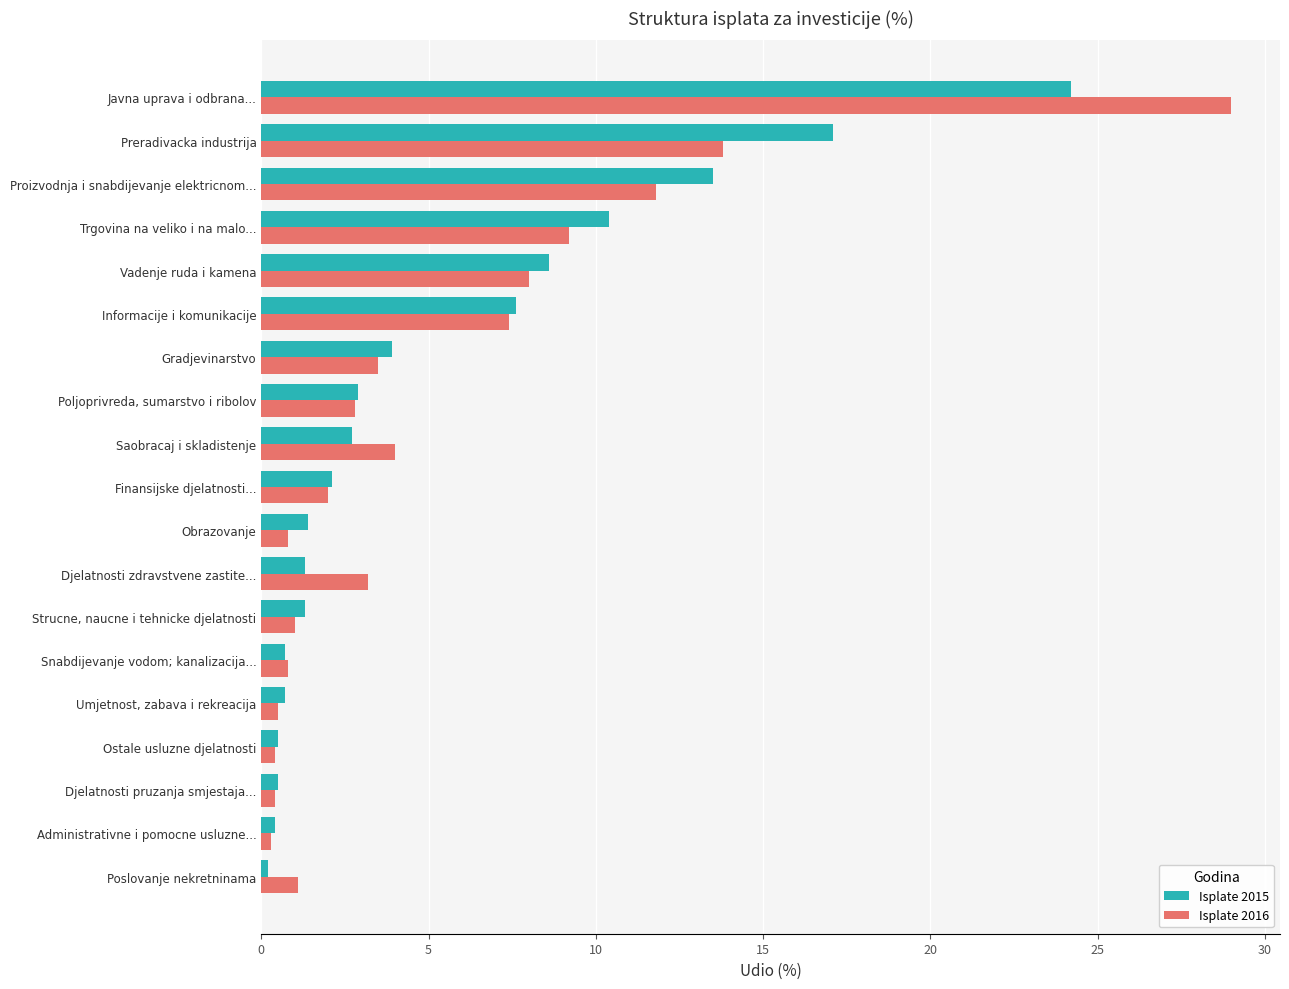

What is the sum of the Isplate 2016 values at Snabdijevanje vodom; kanalizacija... and Finansijske djelatnosti...?

2.8